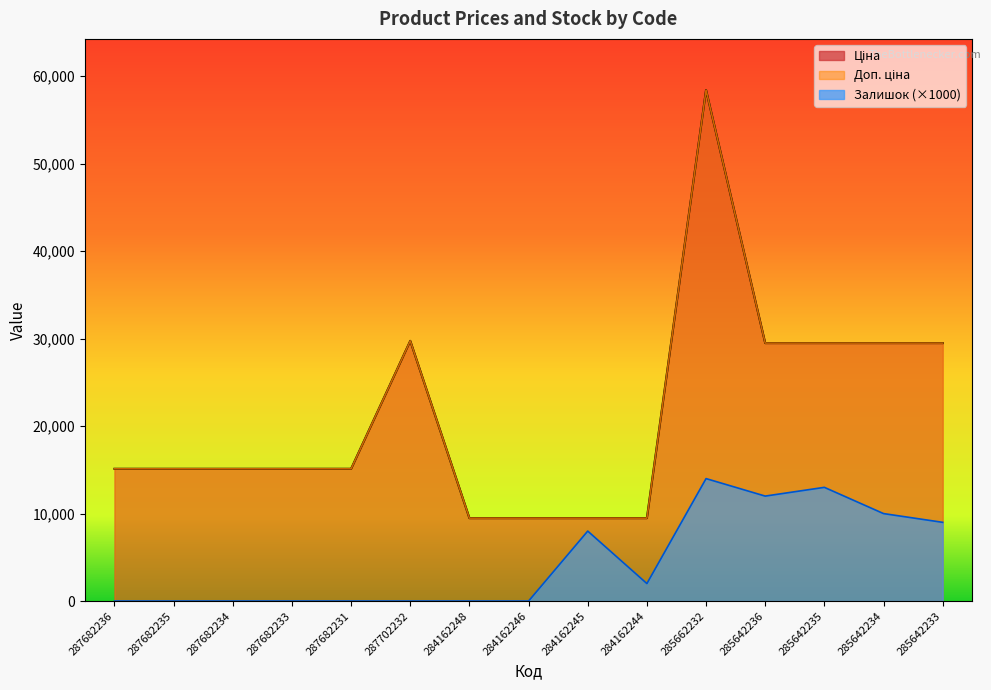

What is the greatest value displayed?

58426.5